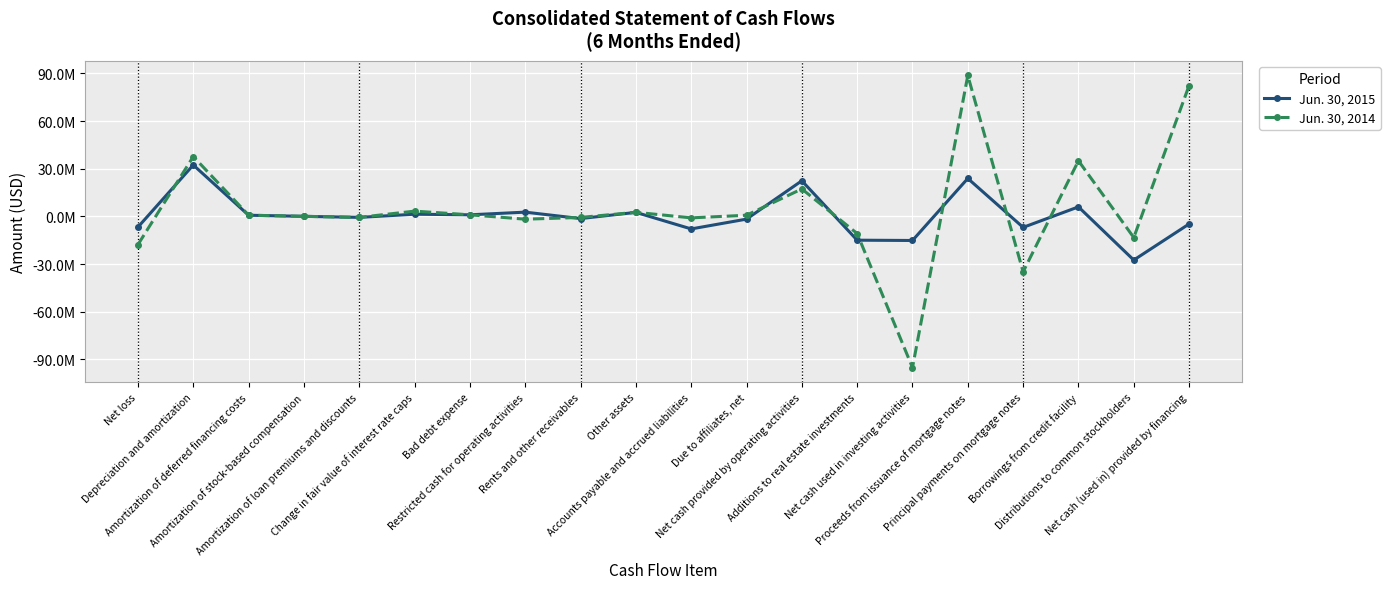

Is this an area chart (filled region under the line)?

No